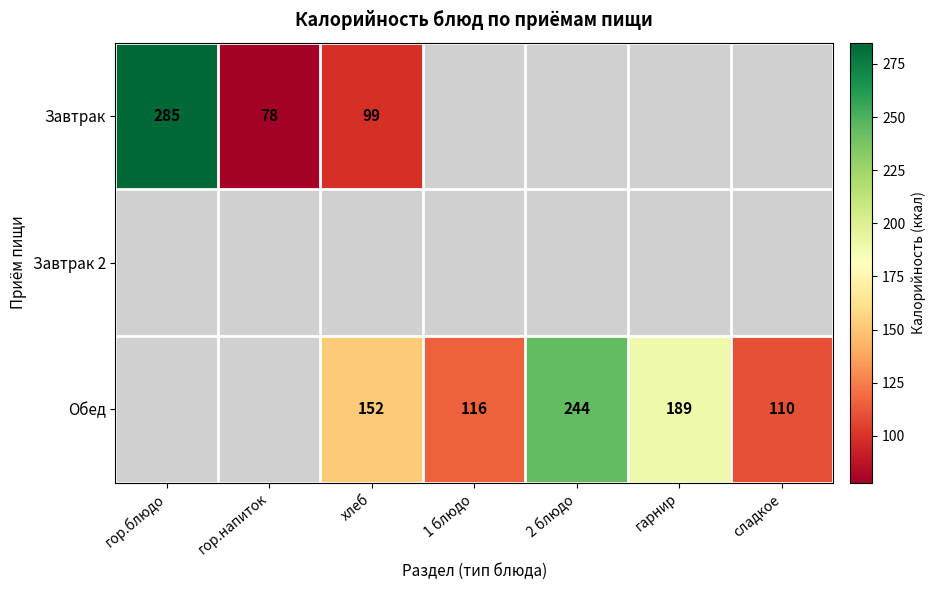

True or false: Обед has a value of 64 at 1 блюдо.

False